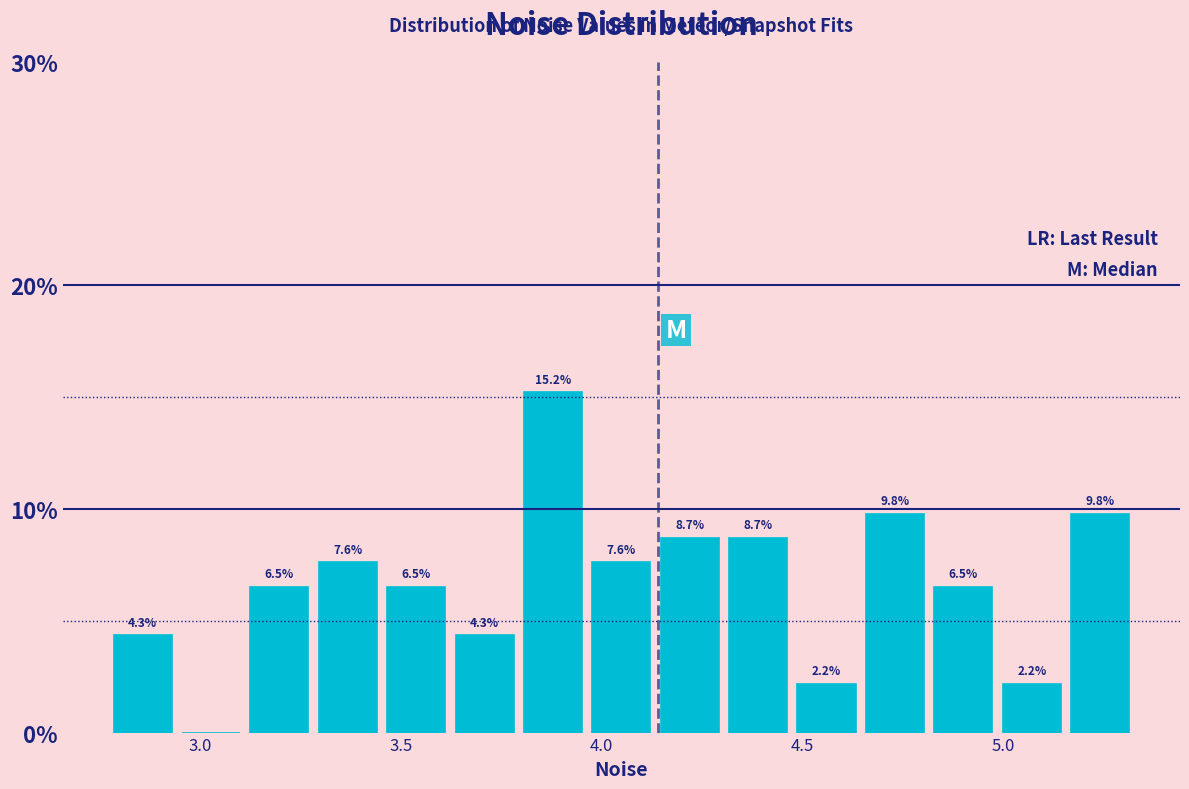

Read against the x-axis, roughly where is the centre of the tallest bar?

3.90